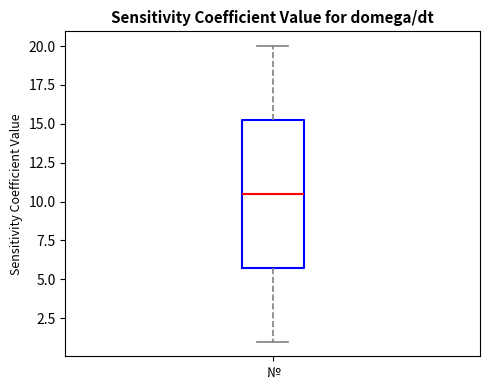

Transcribe this box plot: give where the median line is, the range the box spans, and where the two whiskers end, as read against the y-axis. The values are not printed on the chart, so give them approximately, as read against the axis.

median 10.5, box 6.0 to 15.5, whiskers 1.0 to 20.0